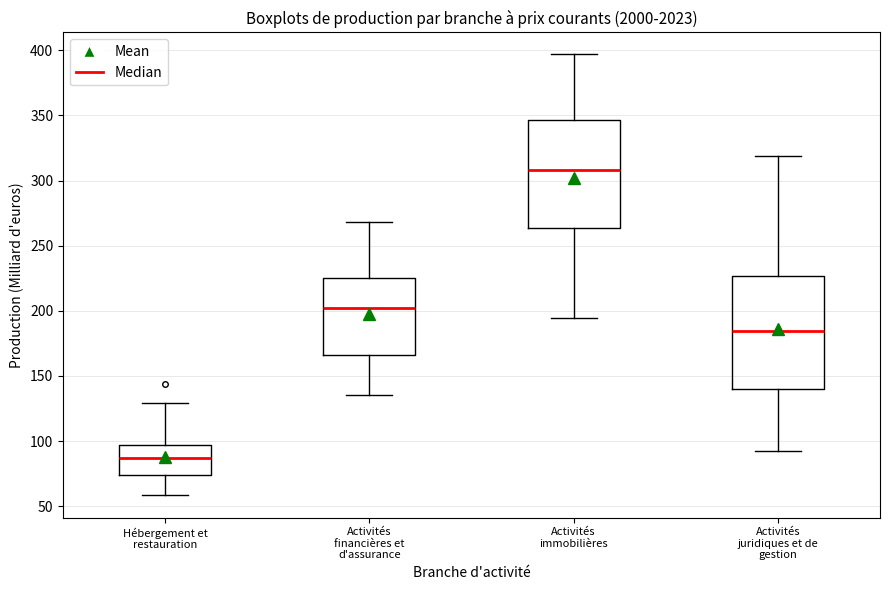

Where does the median line of the box for Activités immobilières sit on the y-axis? The values are not printed on the chart, so give them approximately, as read against the axis.

310